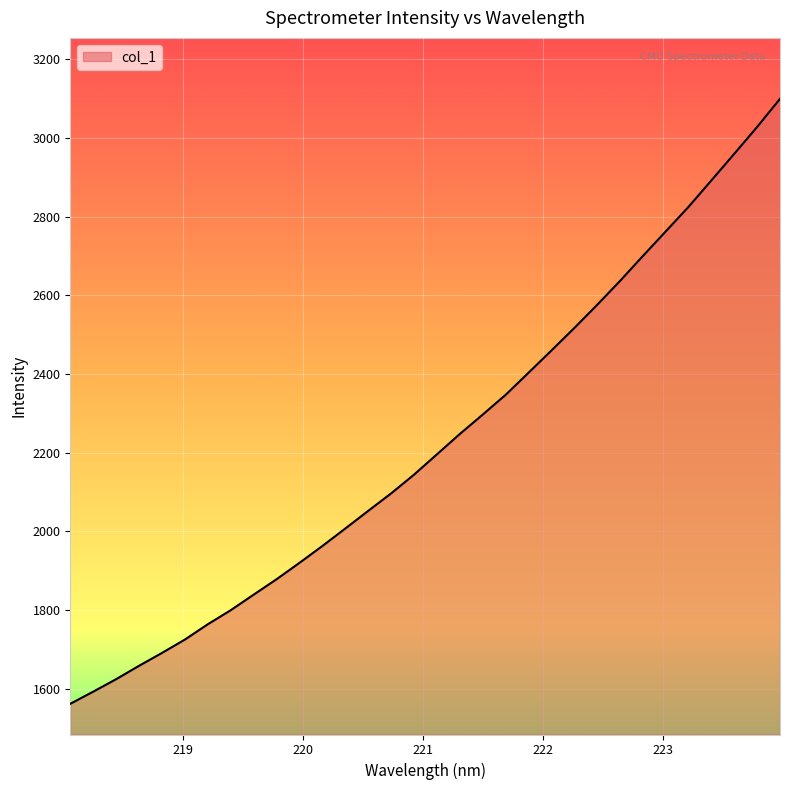

True or false: the data has more than 2 interior local peaks.

False